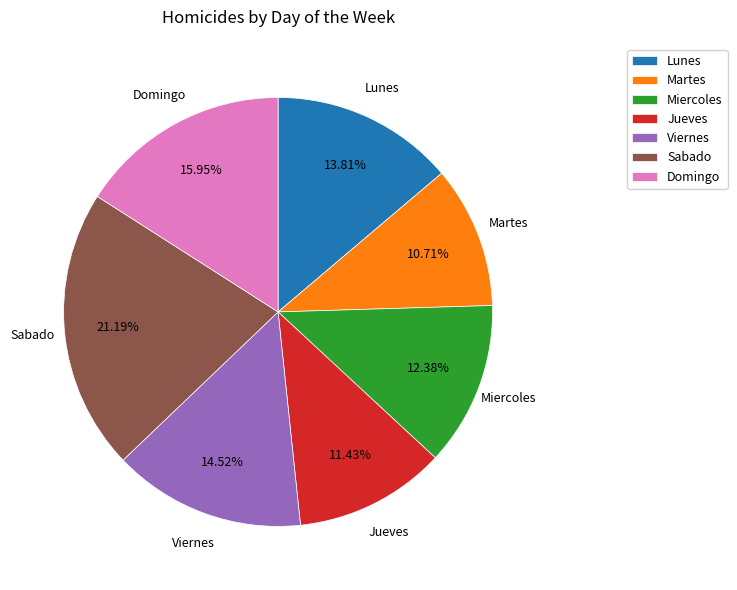

To the nearest percent, what portion does Jueves represent?

11%